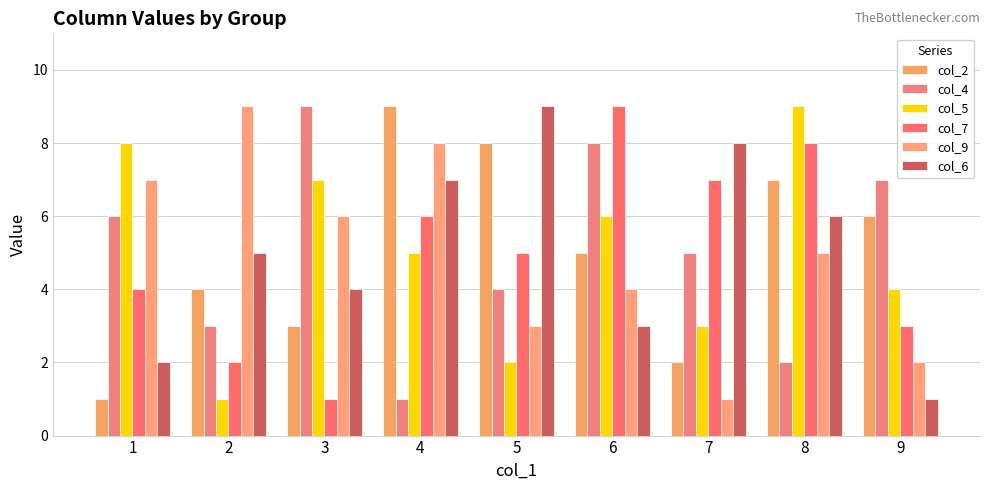

List the labels in order of col_7 value, largest first.

6, 8, 7, 4, 5, 1, 9, 2, 3